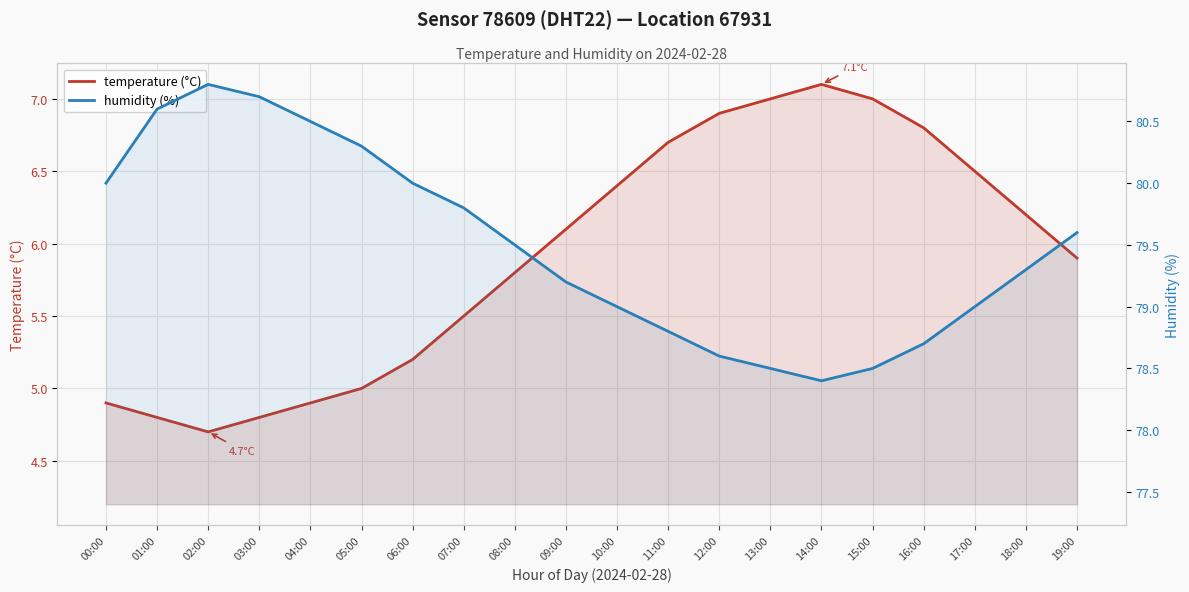

What is the average value of the temperature (°C) series?

5.9